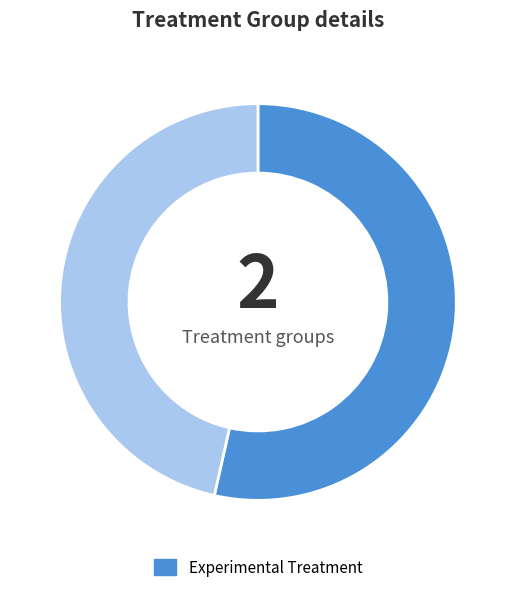

Does any single category account for the majority?

Yes